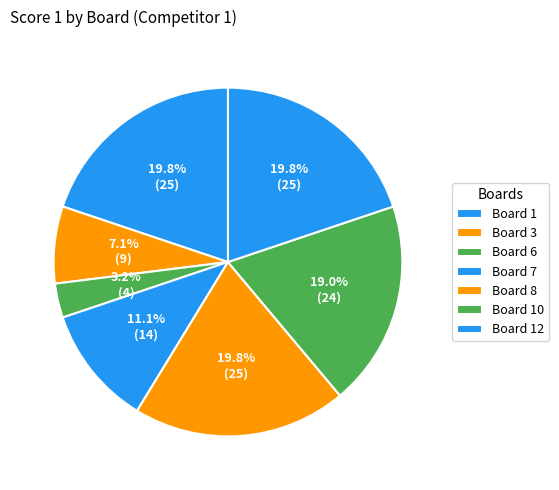

The Board 3 slice represents 7% of the pie. True or false?

True